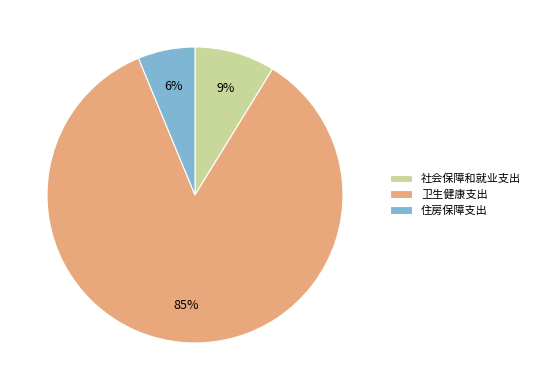

Which slice is the smallest?

住房保障支出